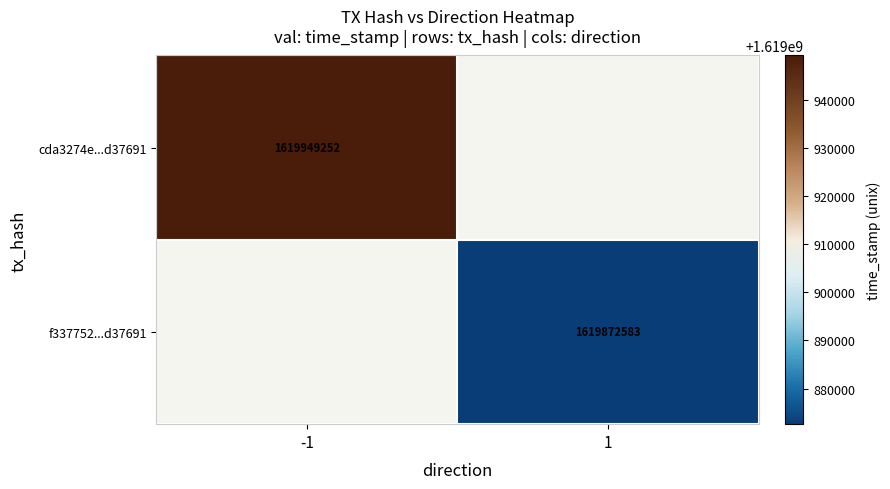

Is the value of cda3274e...d37691 at -1 greater than the value of f337752...d37691 at 1?

Yes